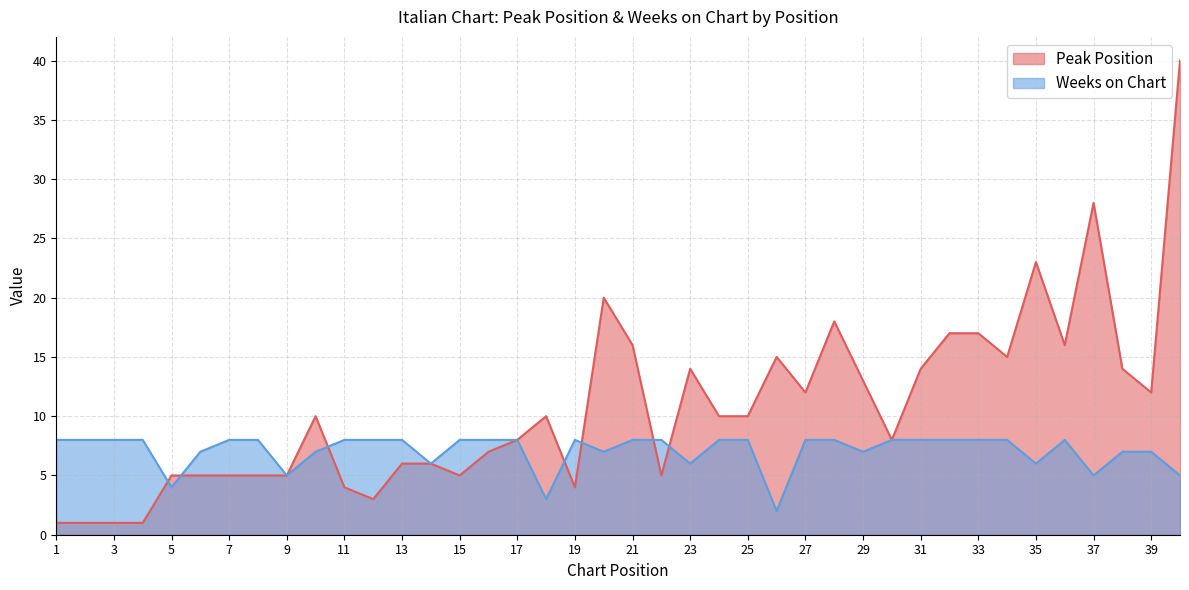

What is the value of the Peak Position point at the 21st from the left?

16